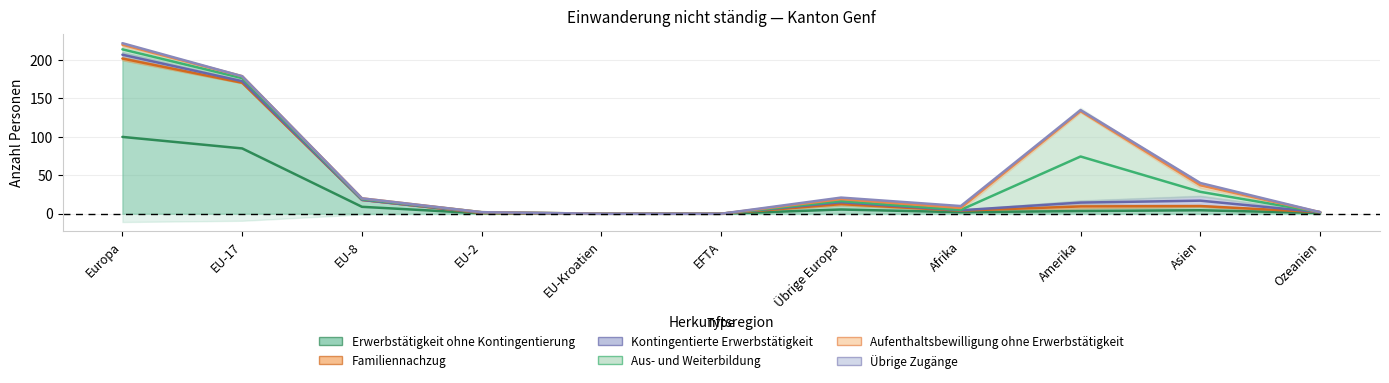

How many categories are shown in the chart?

11